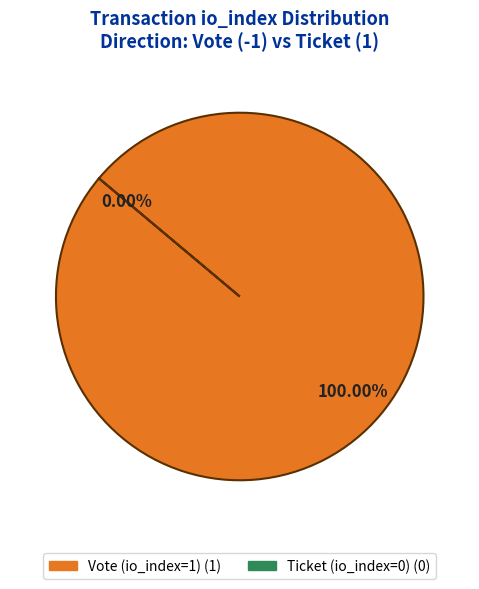

To the nearest percent, what is the combined percentage of Ticket (io_index=0) and Vote (io_index=1)?

100%